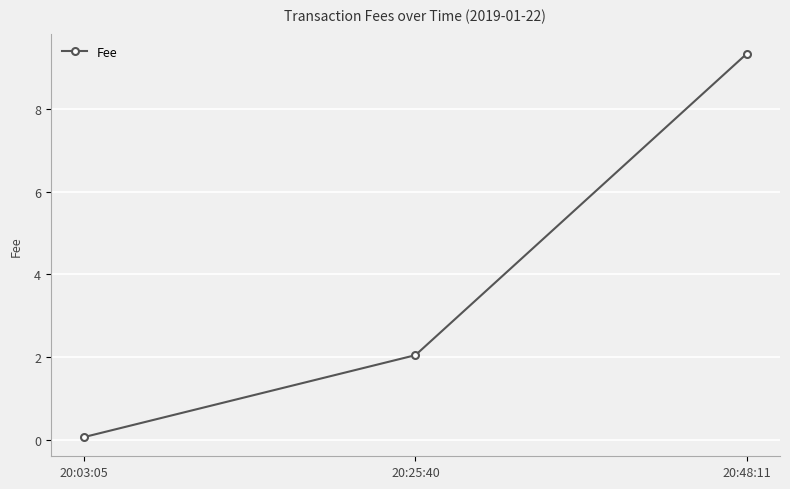

How many categories are shown in the chart?

3